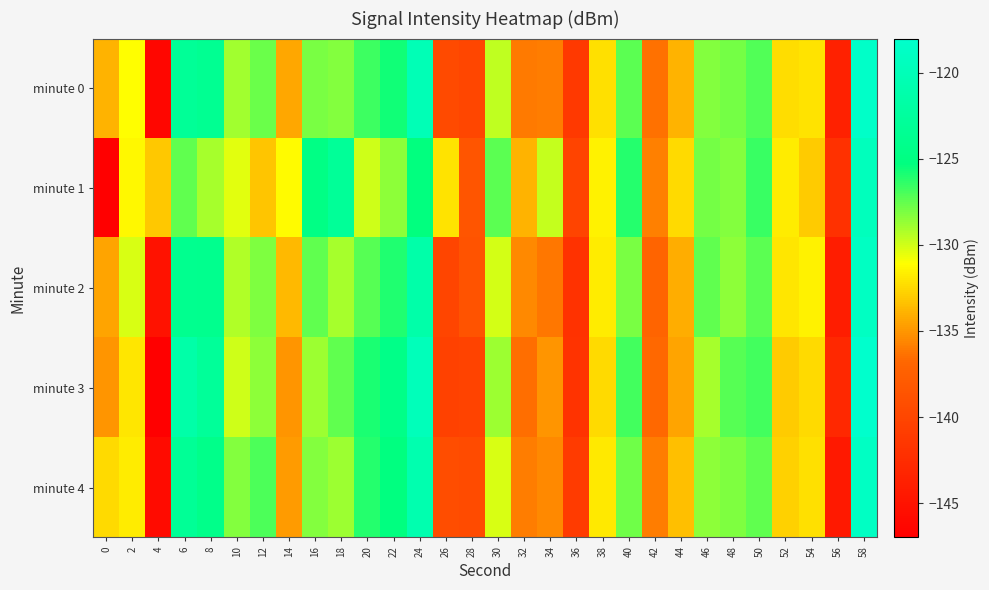

Rank the series by their maximum value, from lowest to highest.

minute 1, minute 2, minute 4, minute 0, minute 3